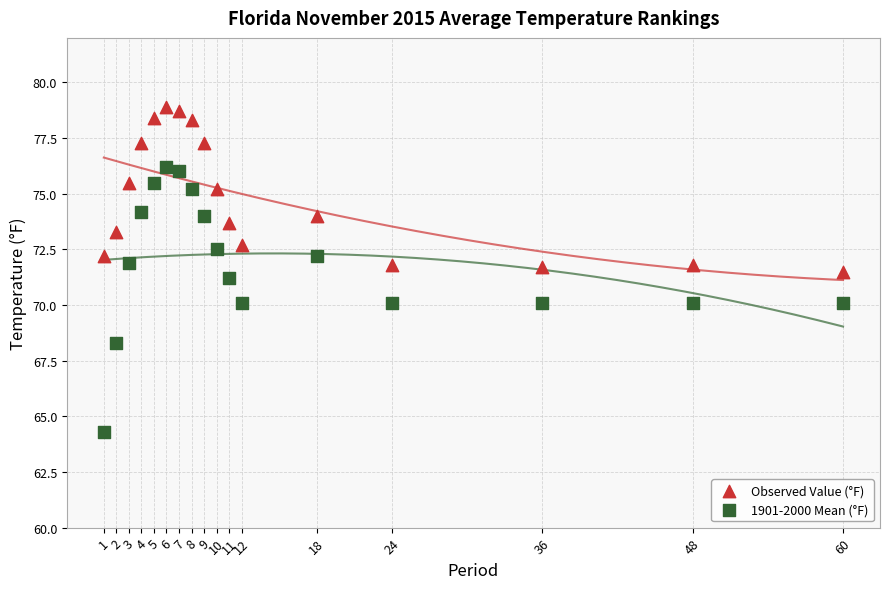

What is the X range (max minus min) for the scatter plot?

59.0